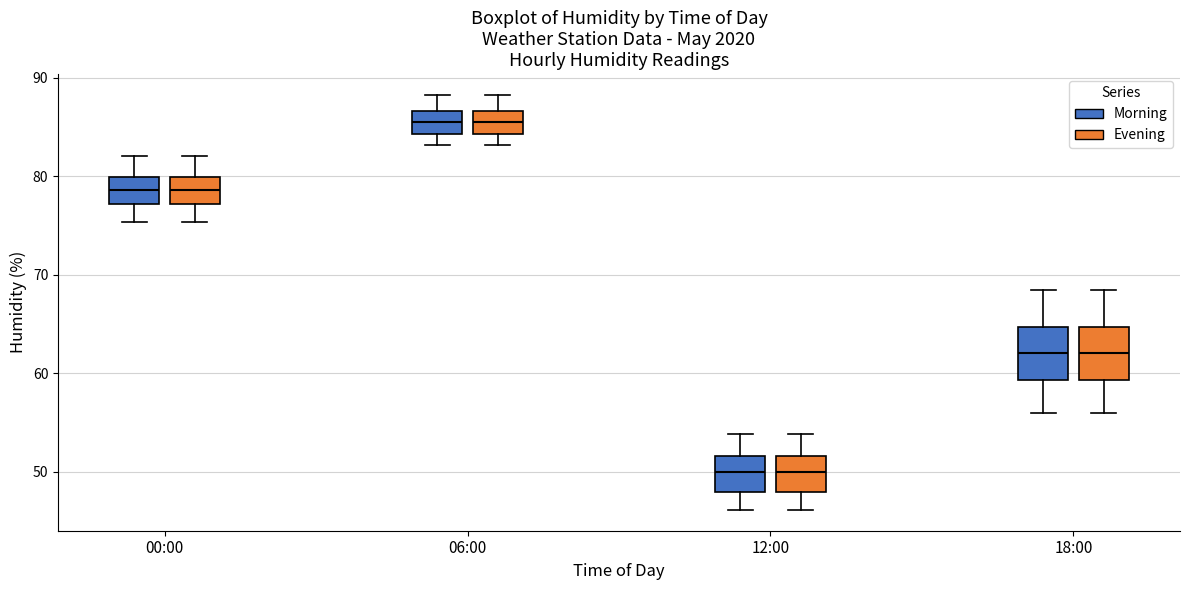

Where does the median line of the box for 12:00 (Evening) sit on the y-axis? The values are not printed on the chart, so give them approximately, as read against the axis.

50